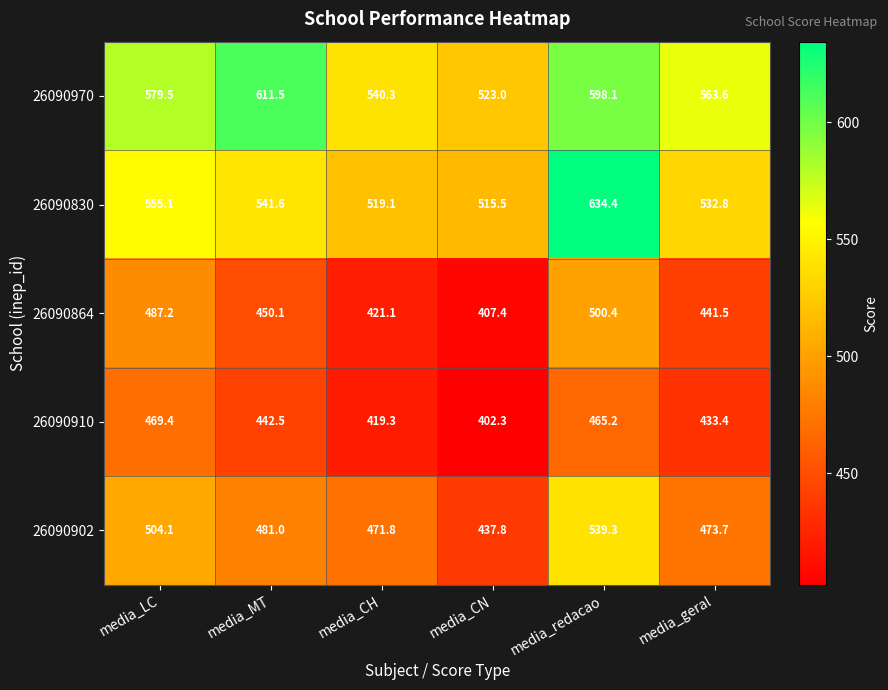

What is the lowest value of the 26090970 series?

523.0